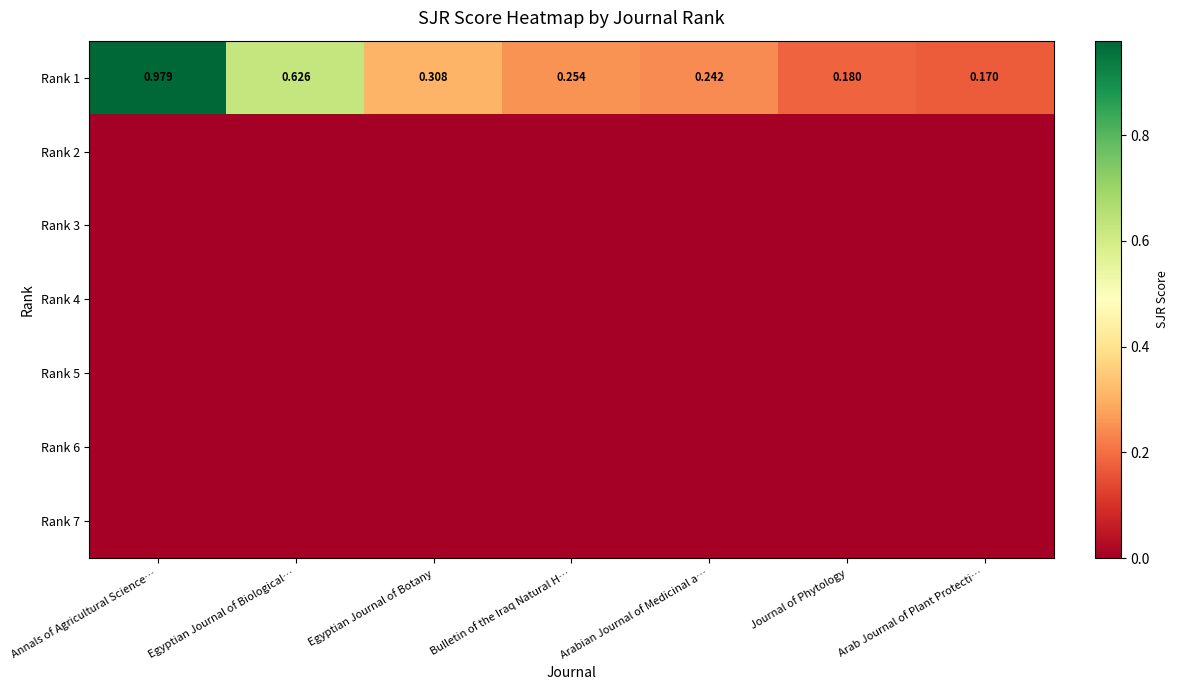

List the labels in order of Rank 1 value, largest first.

Annals of Agricultural Science…, Egyptian Journal of Biological…, Egyptian Journal of Botany, Bulletin of the Iraq Natural H…, Arabian Journal of Medicinal a…, Journal of Phytology, Arab Journal of Plant Protecti…